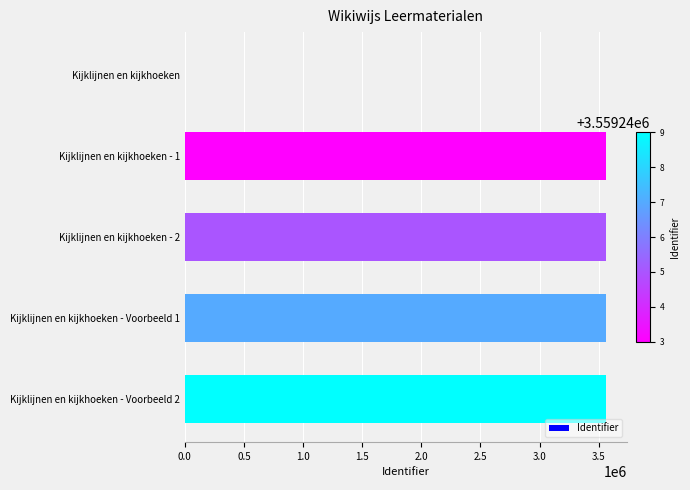

Which has a higher value, Kijklijnen en kijkhoeken or Kijklijnen en kijkhoeken - Voorbeeld 2?

Kijklijnen en kijkhoeken - Voorbeeld 2